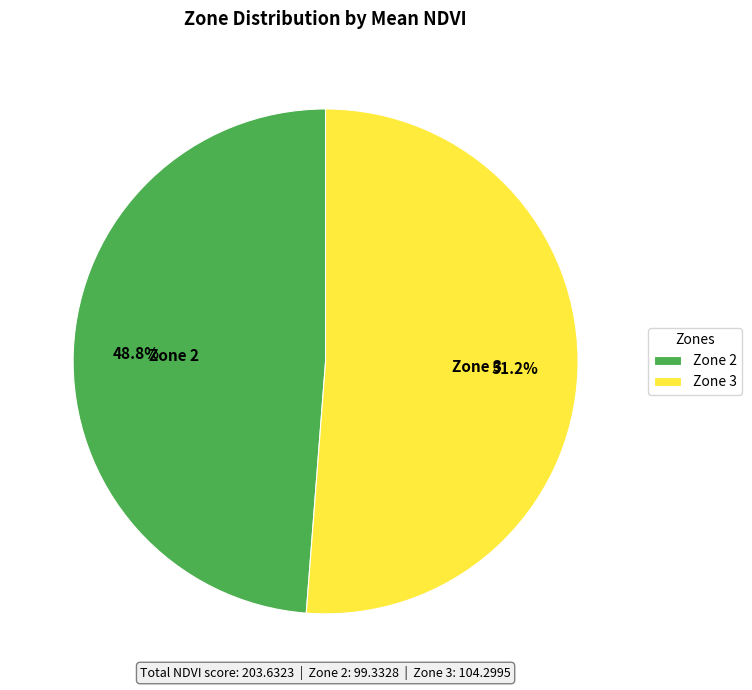

To the nearest percent, what percentage of the pie is Zone 2?

49%